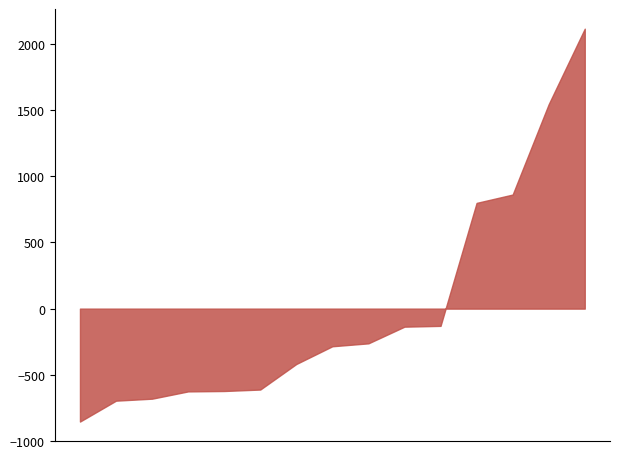

The value at 12 is 856. True or false?

True